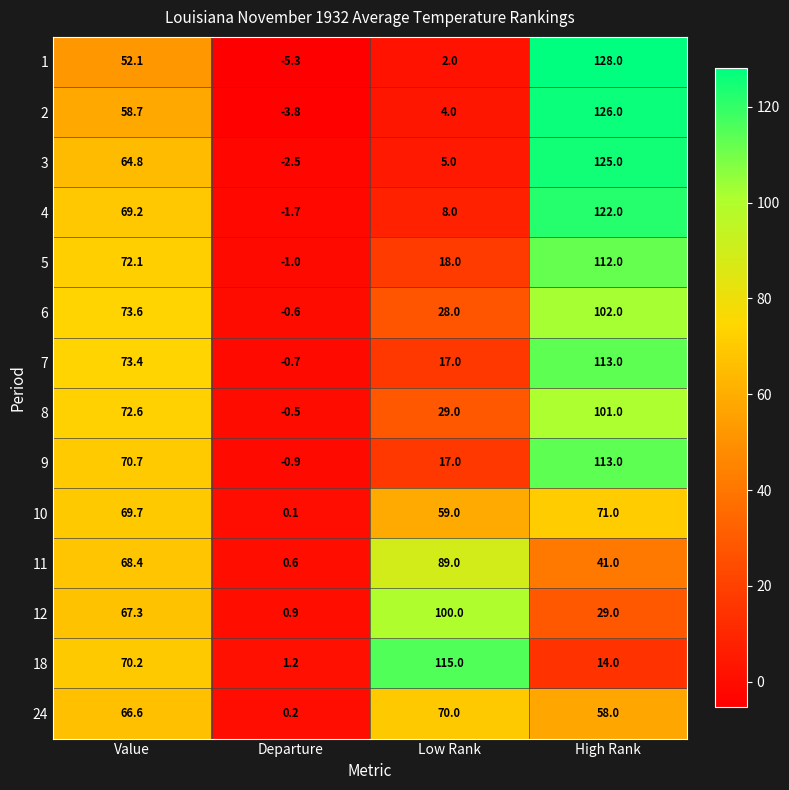

At which category does the chart reach its minimum across all series?

Departure